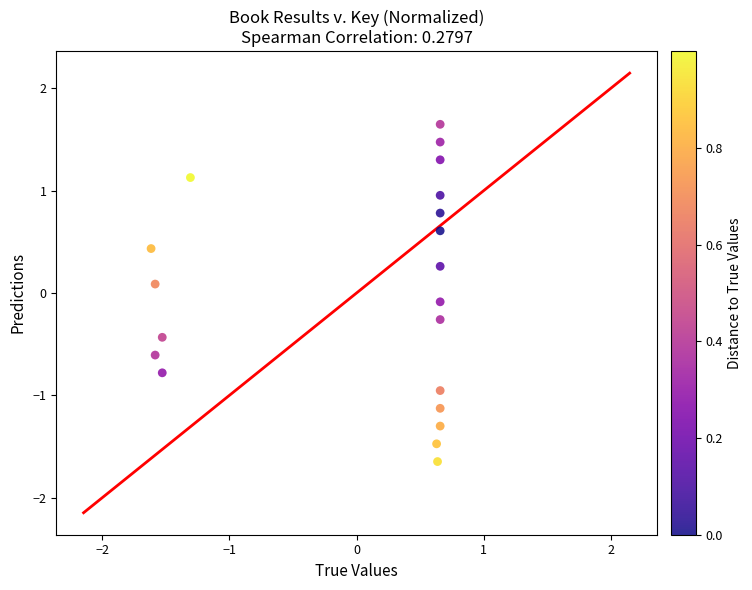

What is the range of X values (max minus min)?

2.3